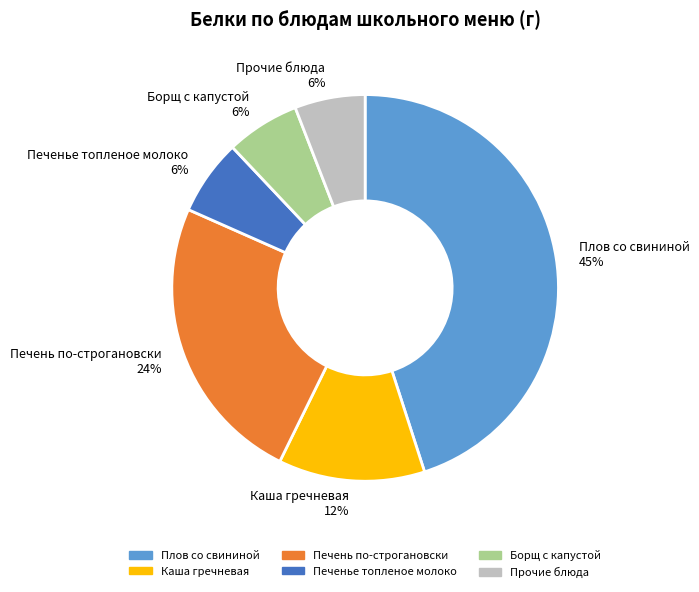

How many slices are in this pie chart?

6